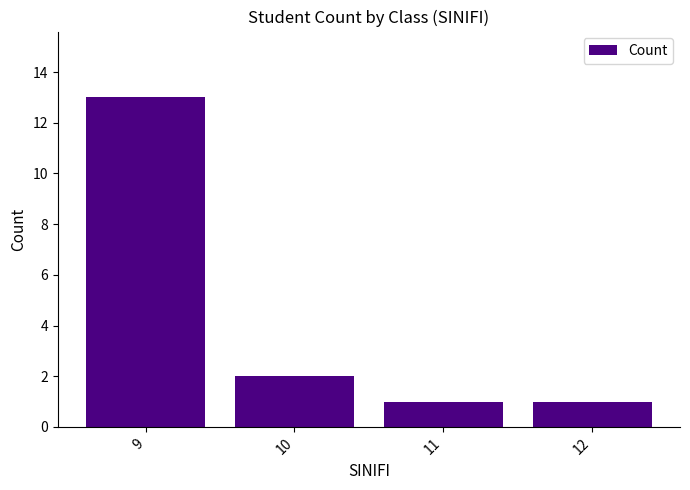

How many distinct data groups are displayed?

1